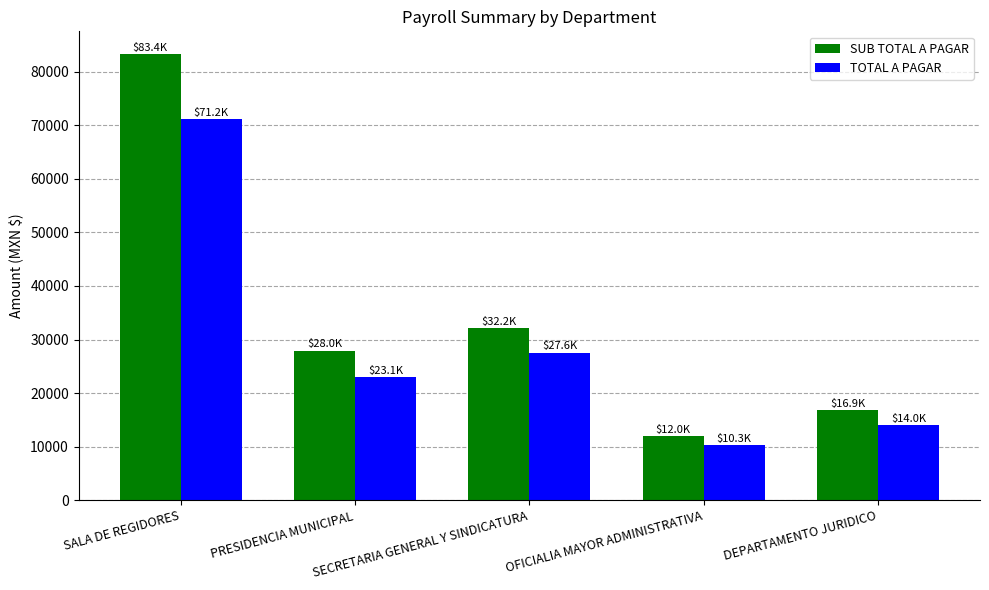

How many categories are shown in the chart?

5